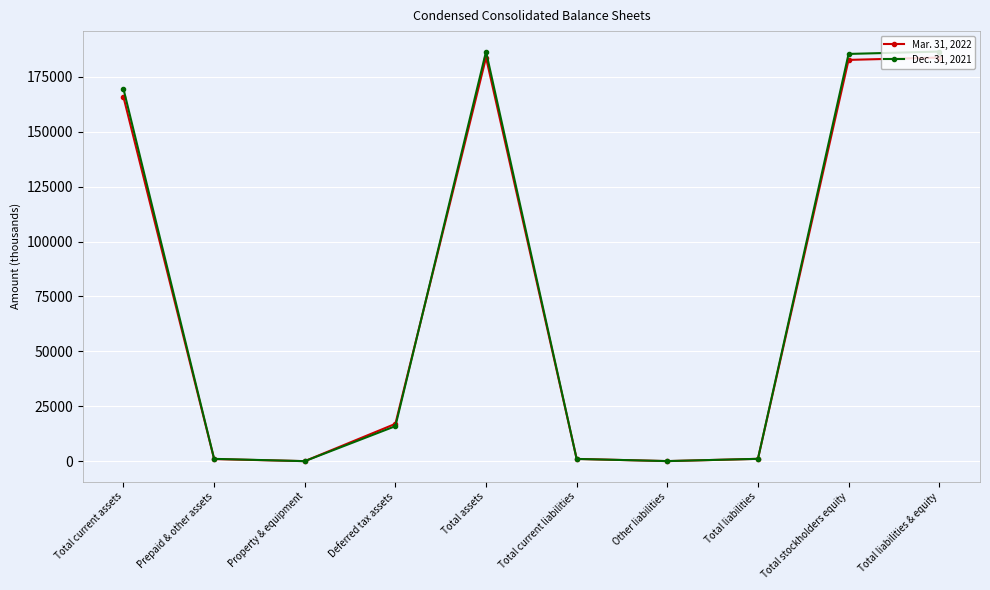

Where is the first local maximum for Dec. 31, 2021?

Total assets